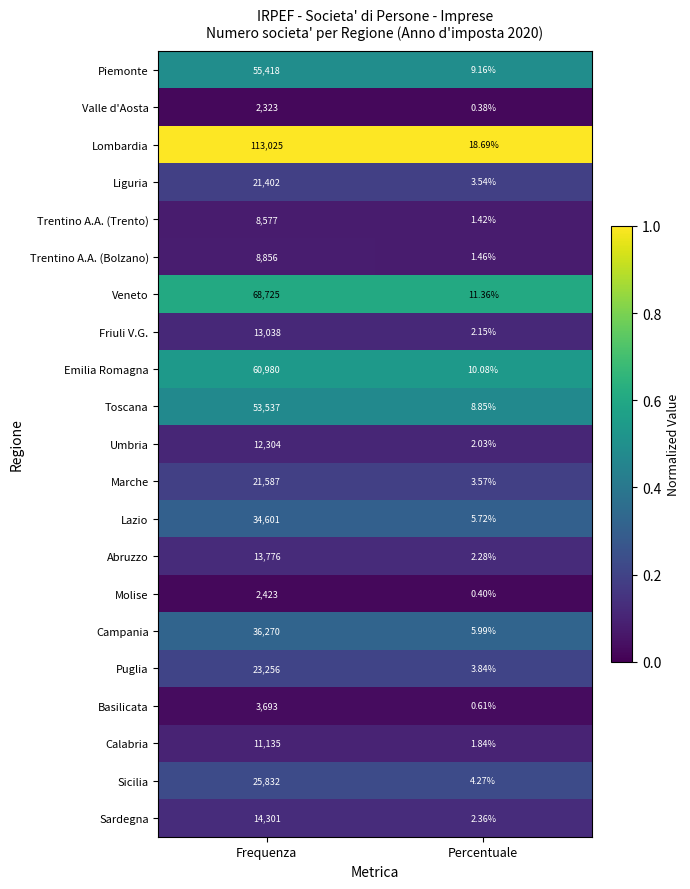

At which category is the sum across all series the highest?

Frequenza